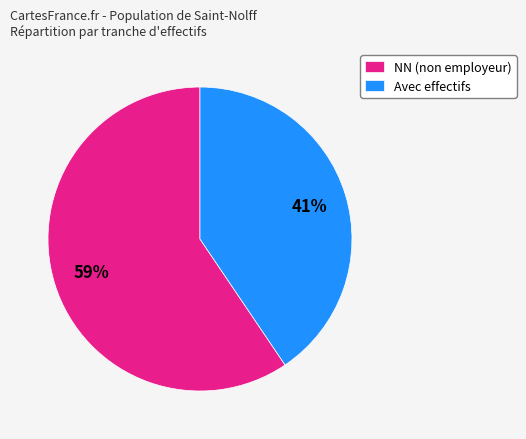

Which category has the biggest portion of the pie?

NN (non employeur)